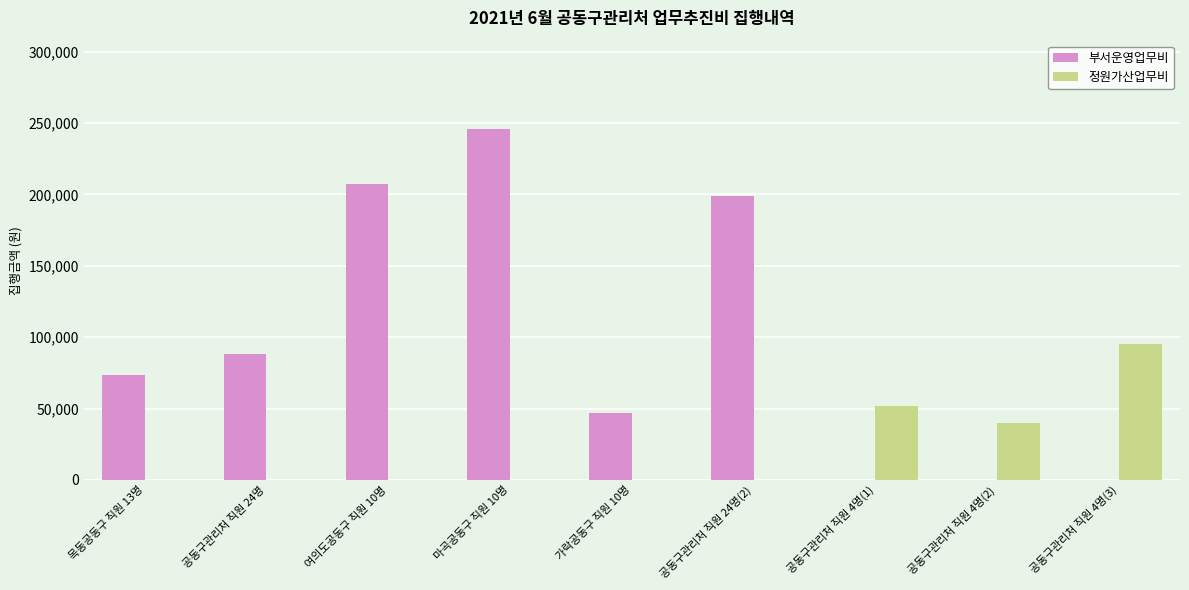

Which series has the largest total across all categories?

부서운영업무비